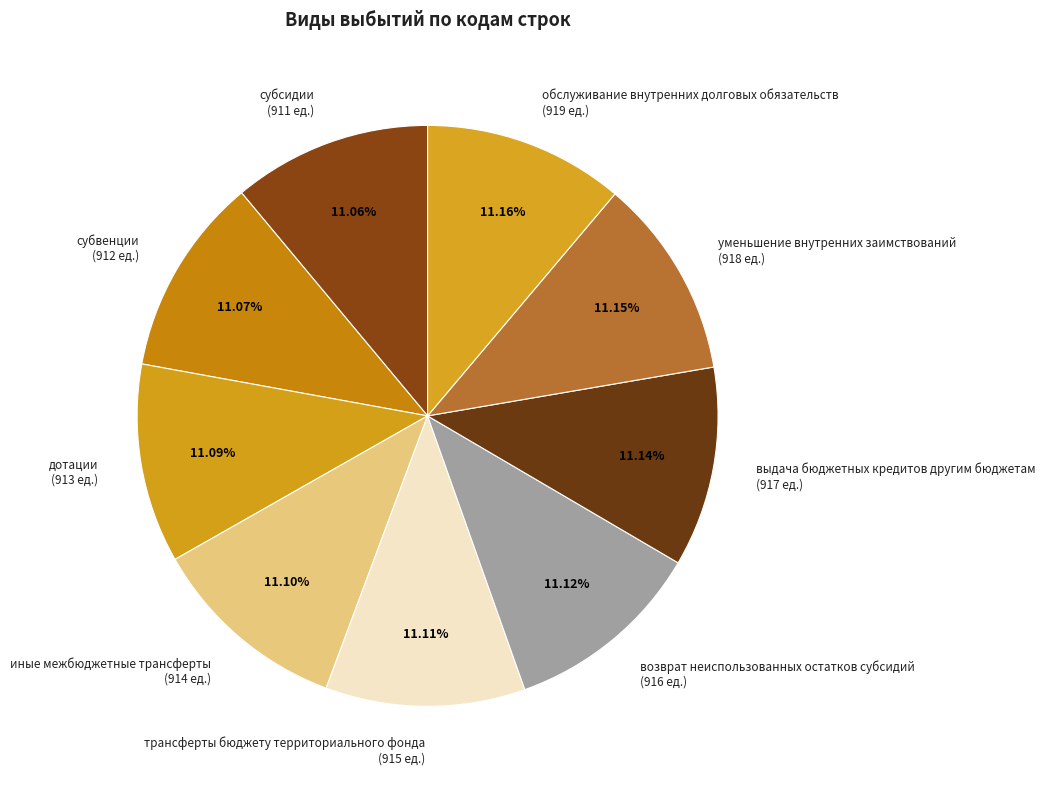

Approximately how many times larger is the value at обслуживание внутренних долговых обязательств compared to уменьшение внутренних заимствований?

1.0